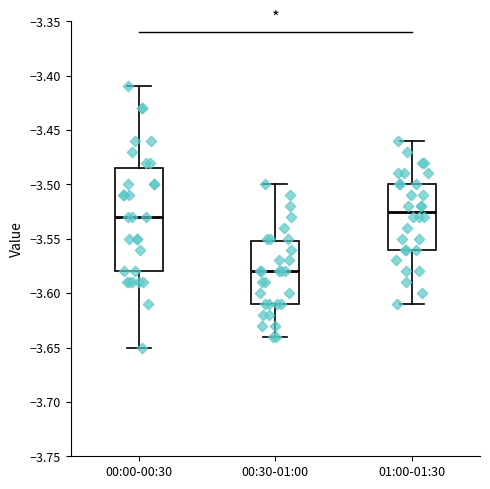

Reading left to right, read every box against the y-axis: the position of its median line, the range the box covers, and the ends of its whiskers. The values are not printed on the chart, so give them approximately, as read against the axis.

00:00-00:30: median -3.530, box -3.580 to -3.485, whiskers -3.650 to -3.410
00:30-01:00: median -3.580, box -3.610 to -3.550, whiskers -3.640 to -3.500
01:00-01:30: median -3.525, box -3.560 to -3.500, whiskers -3.610 to -3.460